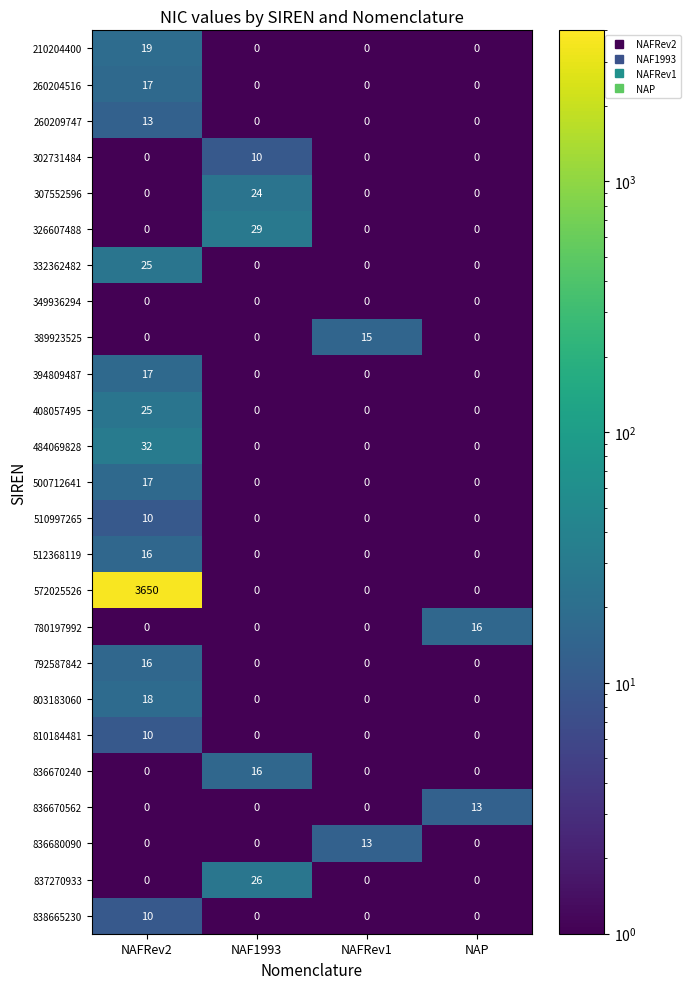

How many data points does each series have?

4